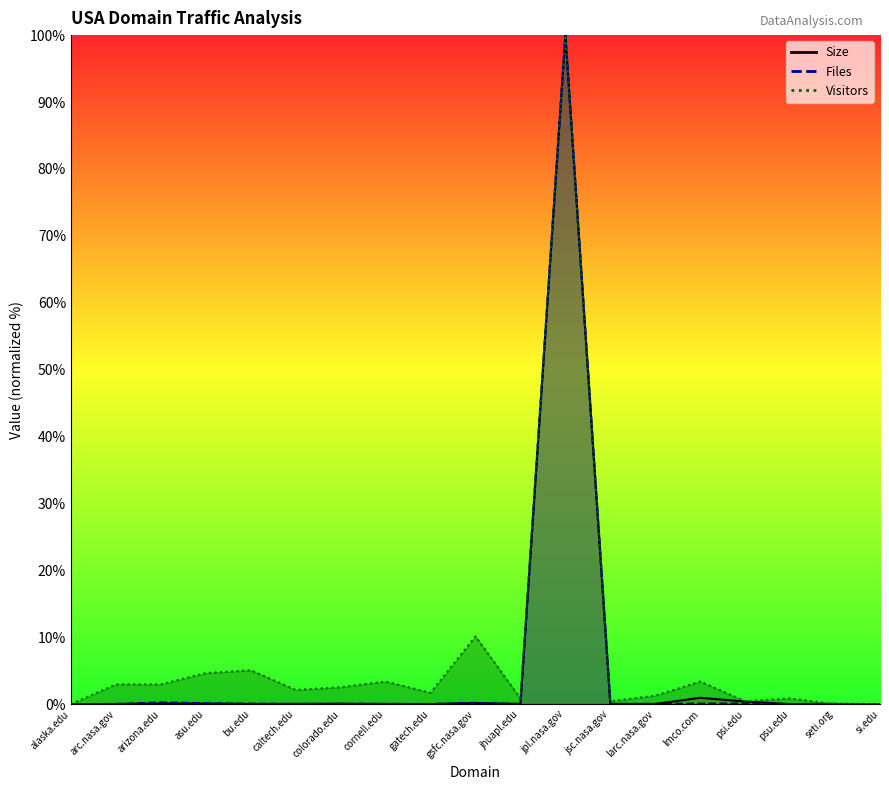

How many lines are shown in the chart?

3